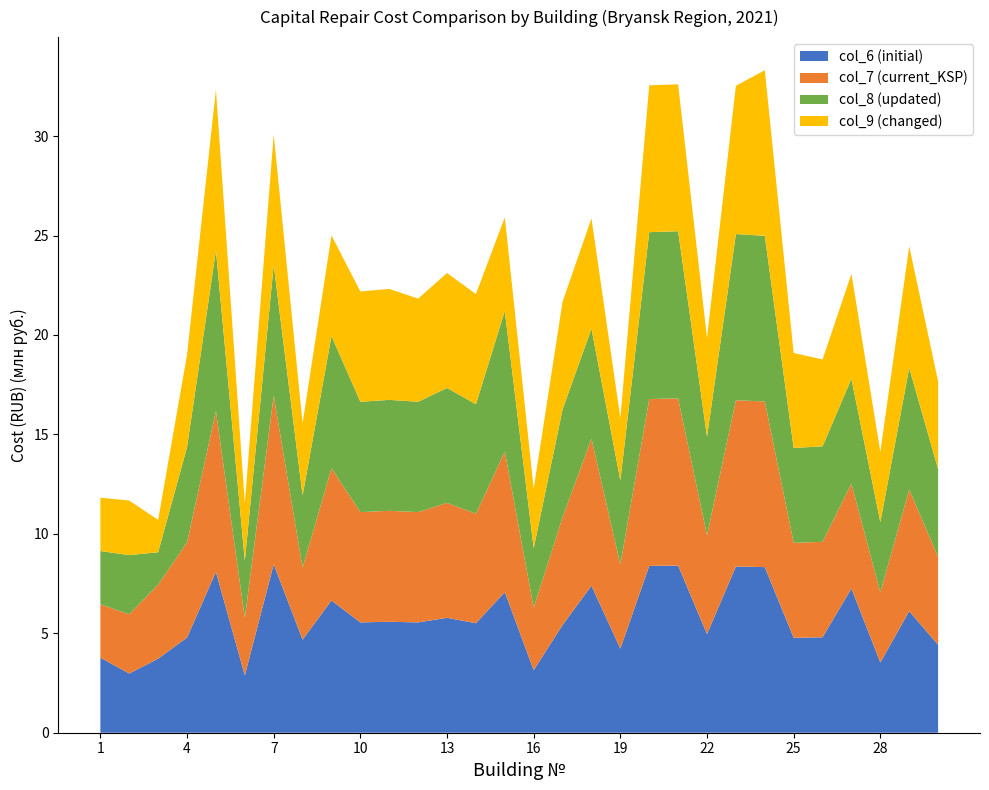

Reading right to left, list all the values displayed in this chart.

col_6 (initial): 30=4418115.1	29=6113793.6	28=3528699.1	27=7254853.1	26=4800459.5	25=4773219.5	24=8328359.4	23=8358691.8	22=4962744.3	21=8405510.5	20=8390171.8	19=4230613.7	18=7392762.1	17=5418504.3	16=3144742.8	15=7070585.5	14=5505675.4	13=5778875.1	12=5547588.0	11=5579405.4	10=5547043.5	9=6650139.0	8=4678574.1	7=8472918.7	6=2883792.3	5=8084730.1	4=4787238.2	3=3724059.6	2=2976923.0	1=3774636.5
col_7 (current_KSP): 30=4418115.1	29=6113793.6	28=3528699.1	27=5271937.0	26=4800459.5	25=4773219.5	24=8328359.4	23=8358691.8	22=4962744.3	21=8405510.5	20=8390171.8	19=4230613.7	18=7392762.1	17=5418504.3	16=3144742.8	15=7070585.5	14=5505675.4	13=5778875.1	12=5547588.0	11=5579405.4	10=5547043.5	9=6650139.0	8=3625384.5	7=8472918.7	6=2883792.3	5=8084730.1	4=4787238.2	3=3724059.6	2=2976923.0	1=2681274.4
col_8 (updated): 30=4418115.1	29=6113793.6	28=3528699.1	27=5271937.0	26=4800459.5	25=4773219.5	24=8328359.4	23=8358691.8	22=4962744.3	21=8405510.5	20=8390171.8	19=4230613.7	18=5538519.3	17=5418504.3	16=2992027.7	15=7070585.5	14=5505675.4	13=5778875.1	12=5547588.0	11=5579405.4	10=5547043.5	9=6650139.0	8=3625384.5	7=6569104.0	6=2883792.3	5=8084730.1	4=4787238.2	3=1627827.6	2=2976923.0	1=2681274.4
col_9 (changed): 30=4418115.1	29=6113793.6	28=3528699.1	27=5271937.0	26=4370351.3	25=4773219.5	24=8328359.4	23=7456155.5	22=4962744.3	21=7389341.1	20=7385516.5	19=3130632.7	18=5538519.3	17=5418504.3	16=2992027.7	15=4705237.8	14=5539336.8	13=5778875.1	12=5186367.8	11=5579405.4	10=5547043.5	9=5057781.4	8=3625384.5	7=6569104.0	6=2883792.3	5=8084730.1	4=4646991.1	3=1627827.6	2=2743897.3	1=2681274.4